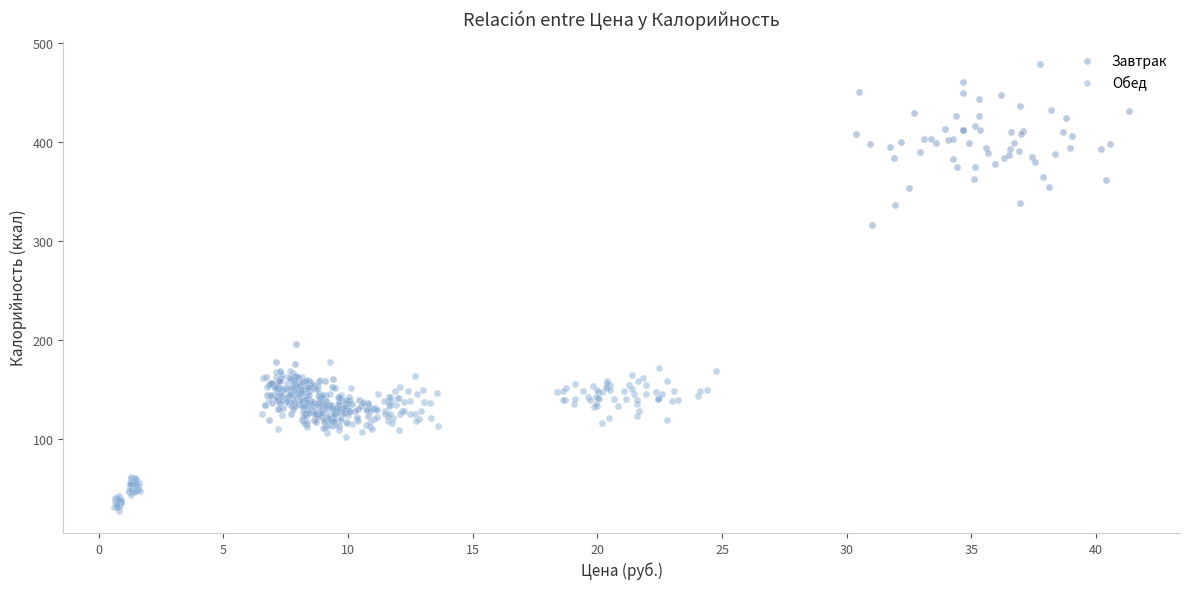

Which series reaches the maximum Y coordinate?

Завтрак